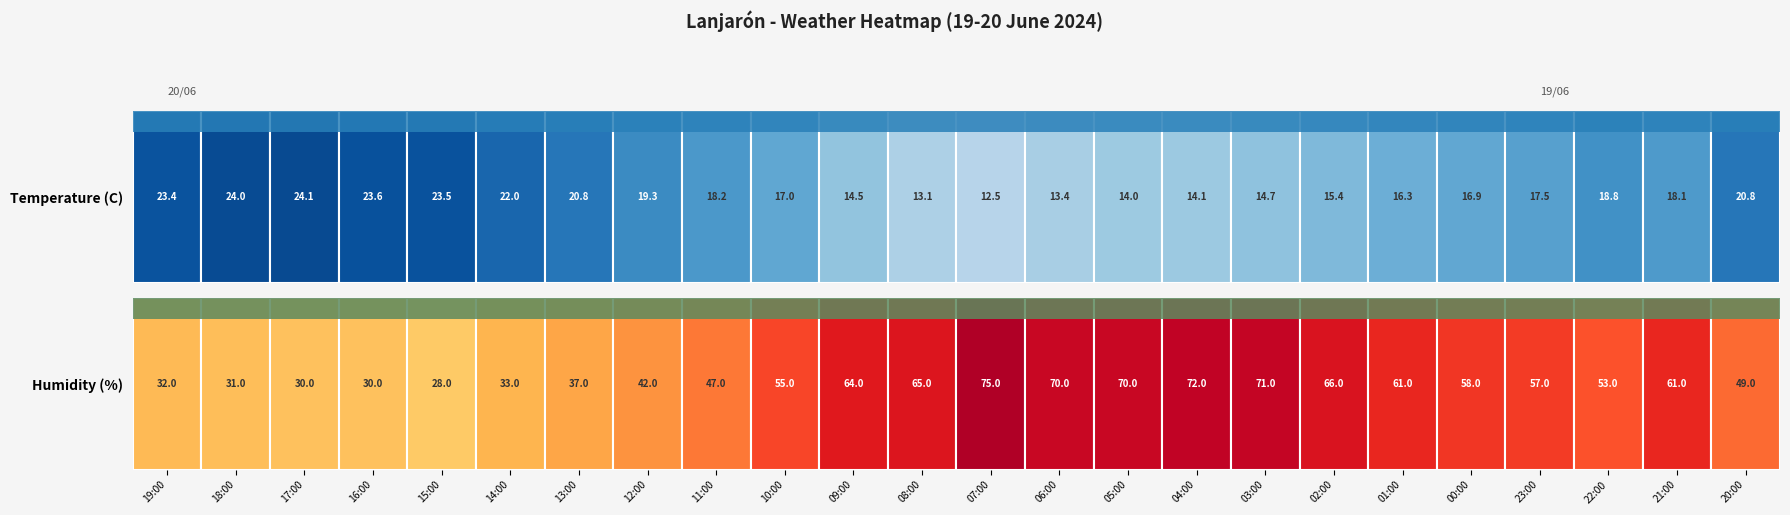

Reading left to right, transcribe all the data shown in this chart.

Temperature (C): 23.4	24.0	24.1	23.6	23.5	22.0	20.8	19.3	18.2	17.0	14.5	13.1	12.5	13.4	14.0	14.1	14.7	15.4	16.3	16.9	17.5	18.8	18.1	20.8
Humidity (%): 32.0	31.0	30.0	30.0	28.0	33.0	37.0	42.0	47.0	55.0	64.0	65.0	75.0	70.0	70.0	72.0	71.0	66.0	61.0	58.0	57.0	53.0	61.0	49.0